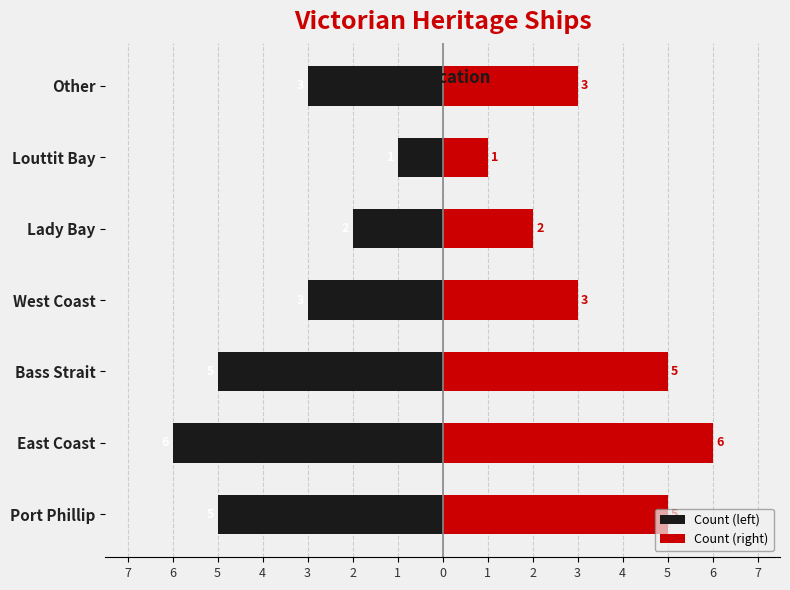

Rank the series by their average value, from highest to lowest.

Count (right), Count (left)